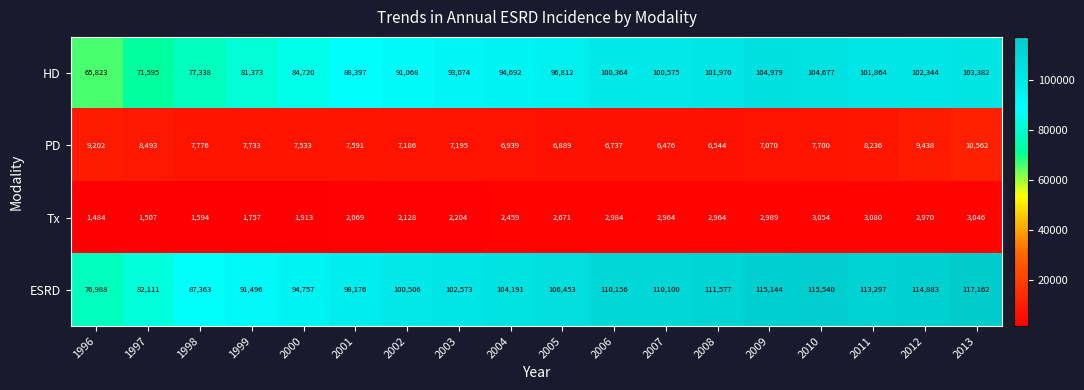

What is the sum of all PD values?

139300